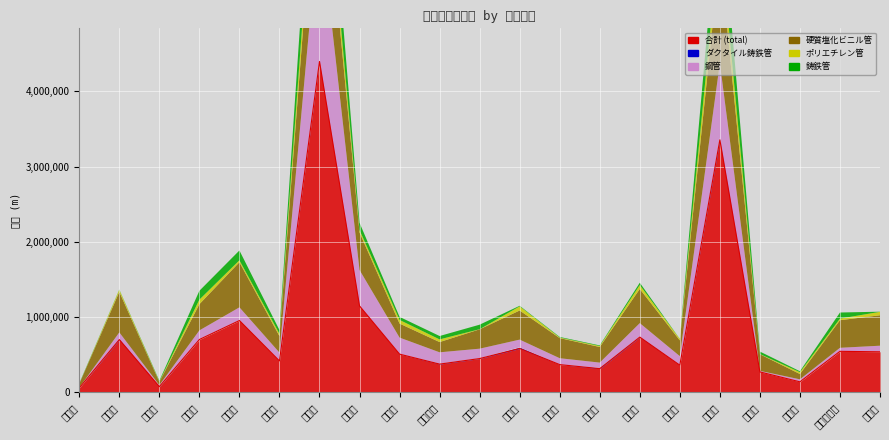

The ポリエチレン管 series shows 152821 at 倉敷市. True or false?

False